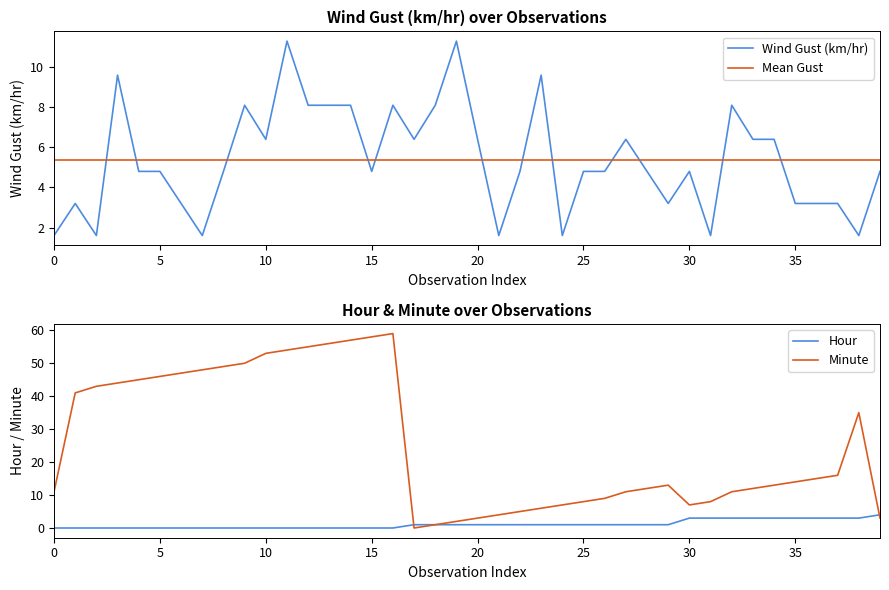

At how many categories does at least one series exceed 25?

17